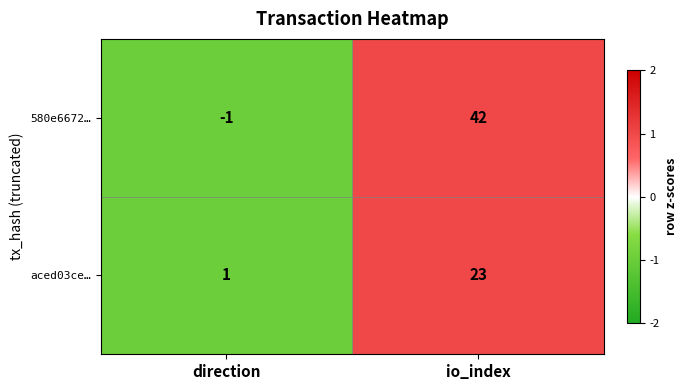

What is the sum of all aced03ce… values?

24